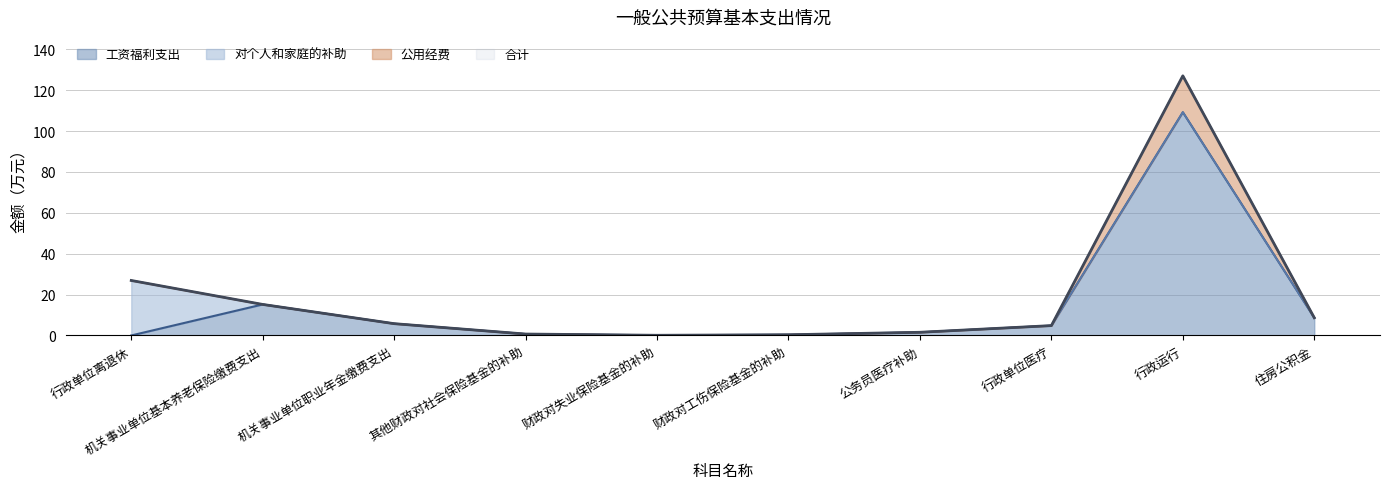

What is the difference between the 合计 values at 财政对工伤保险基金的补助 and 行政单位医疗?

4.5